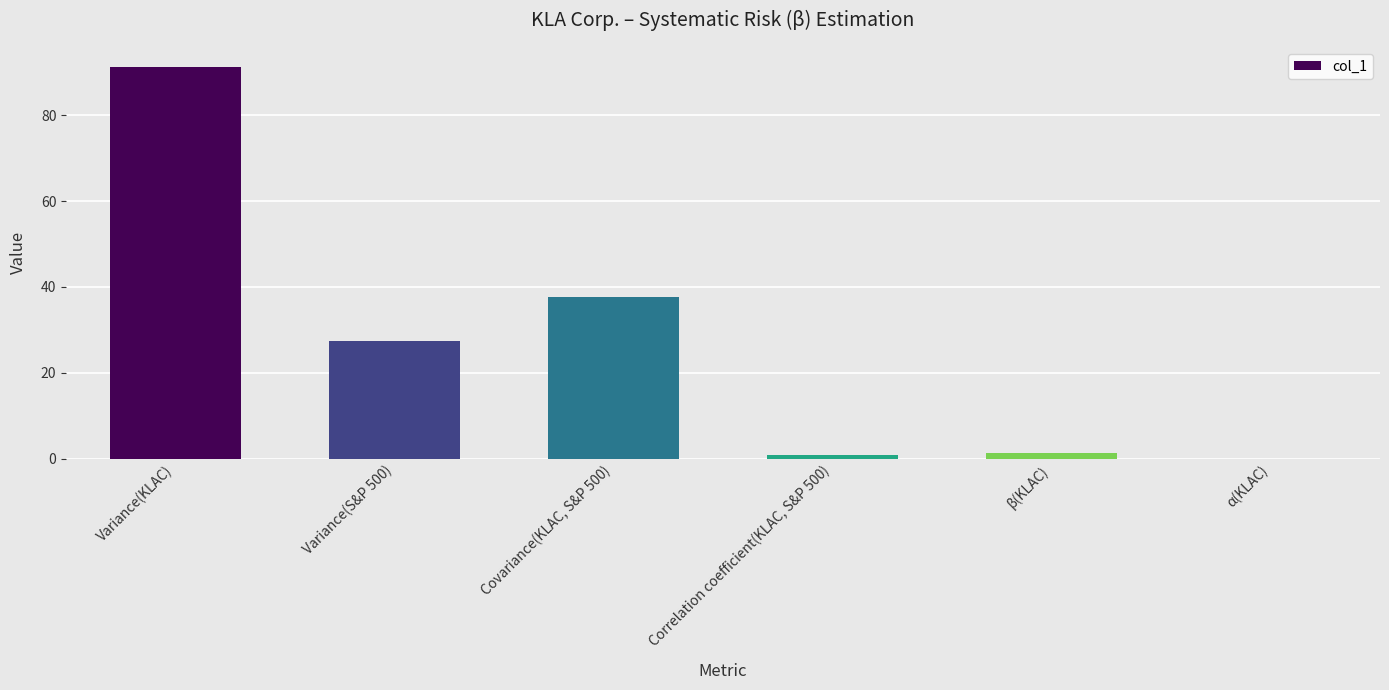

What is the maximum value shown in the chart?

91.3